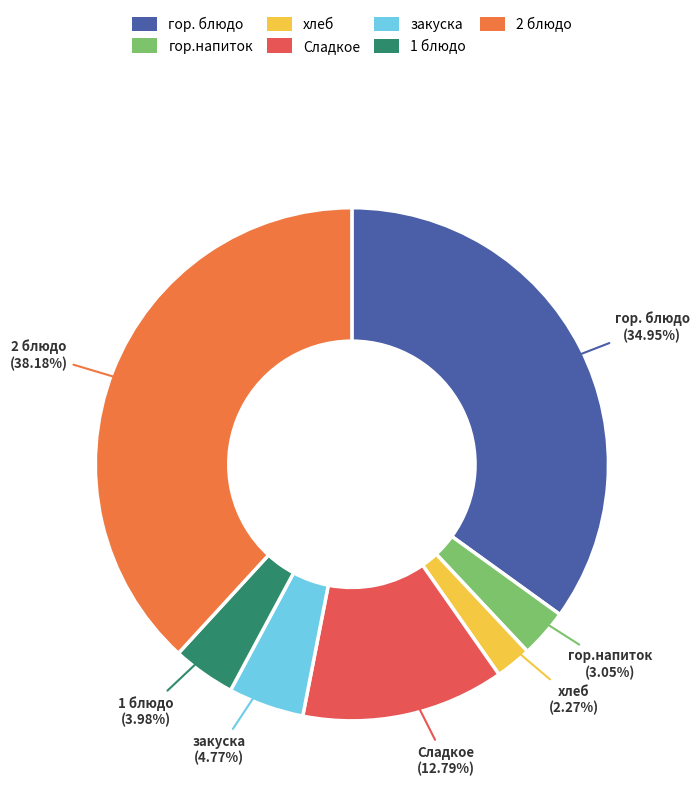

What percentage is the гор.напиток slice, to the nearest percent?

3%